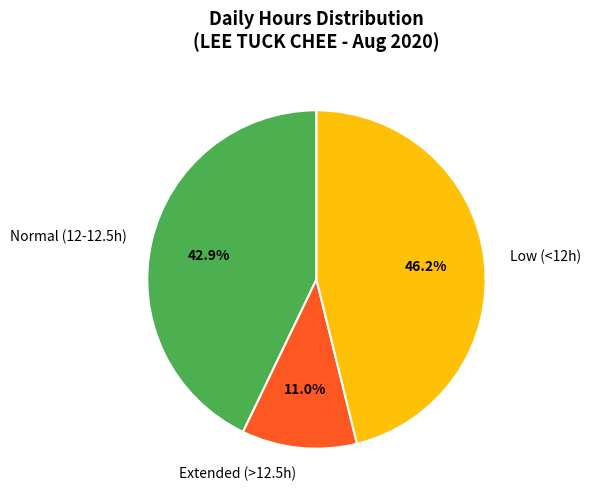

Count the number of slices in the pie.

3